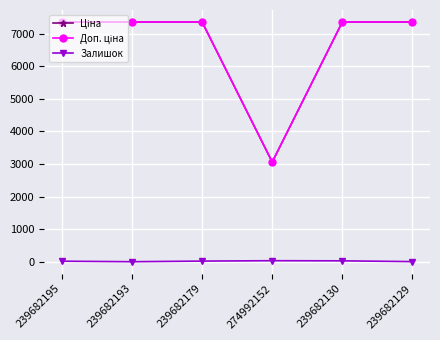

What is the spread (max minus min) of values at 239682193?

7360.2